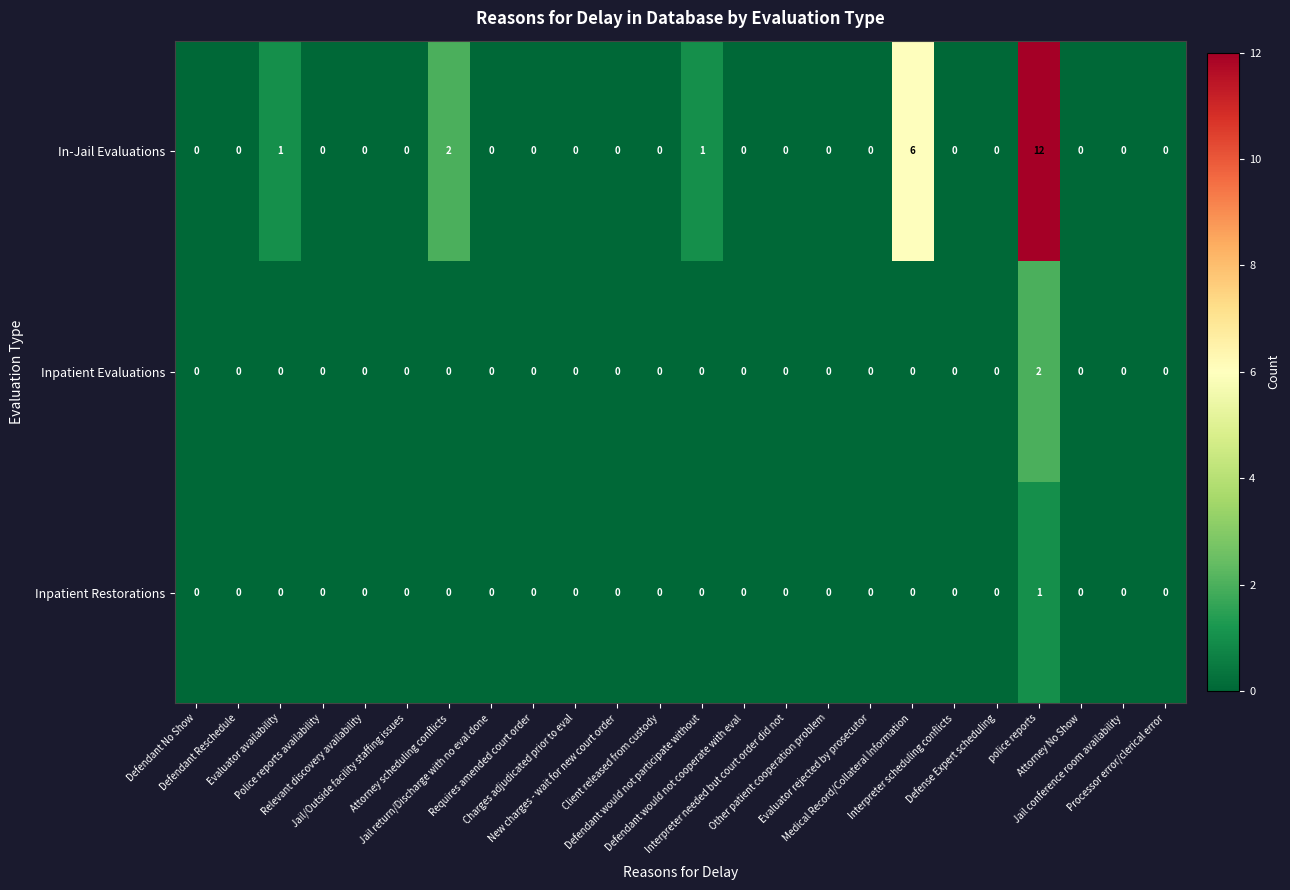

Which series has the largest total across all categories?

In-Jail Evaluations